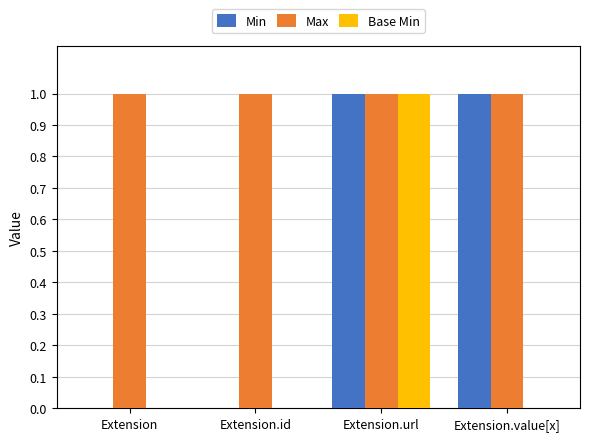

Count the number of data series in this chart.

3